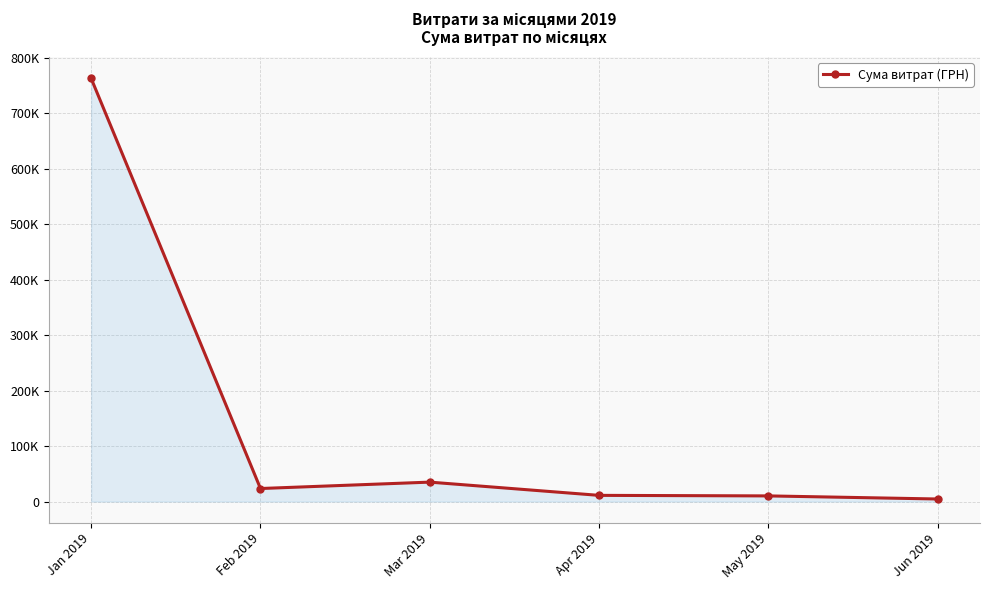

What is the difference between the maximum and minimum values?

758081.1